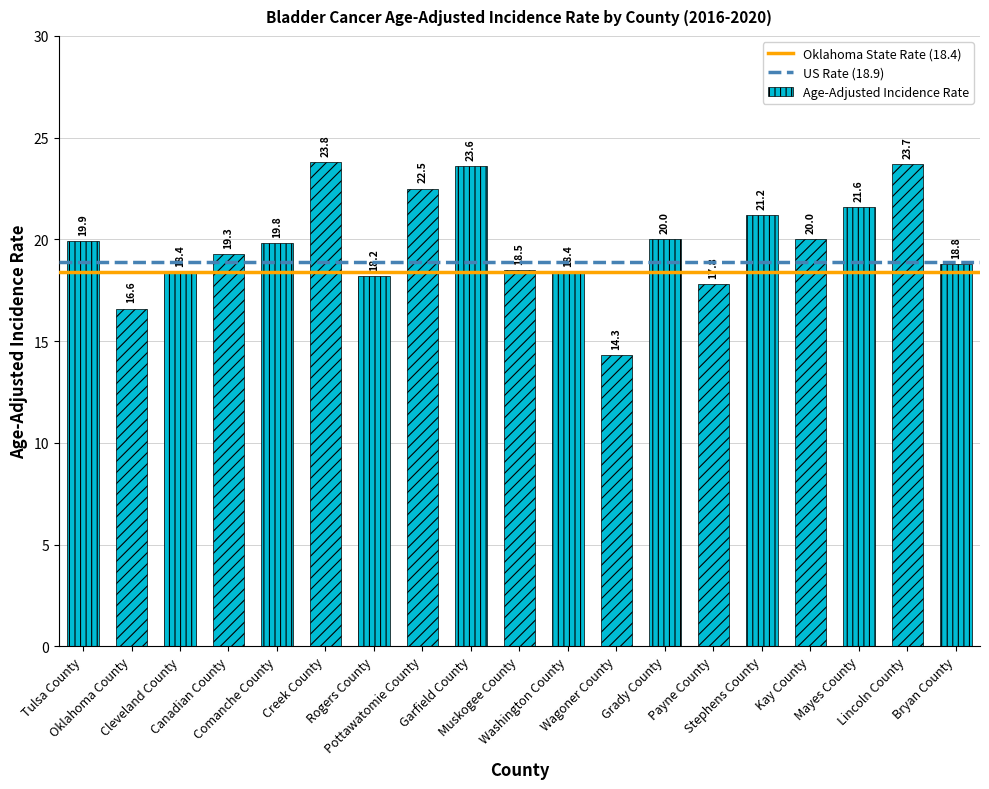

The value at Rogers County is 28.9. True or false?

False